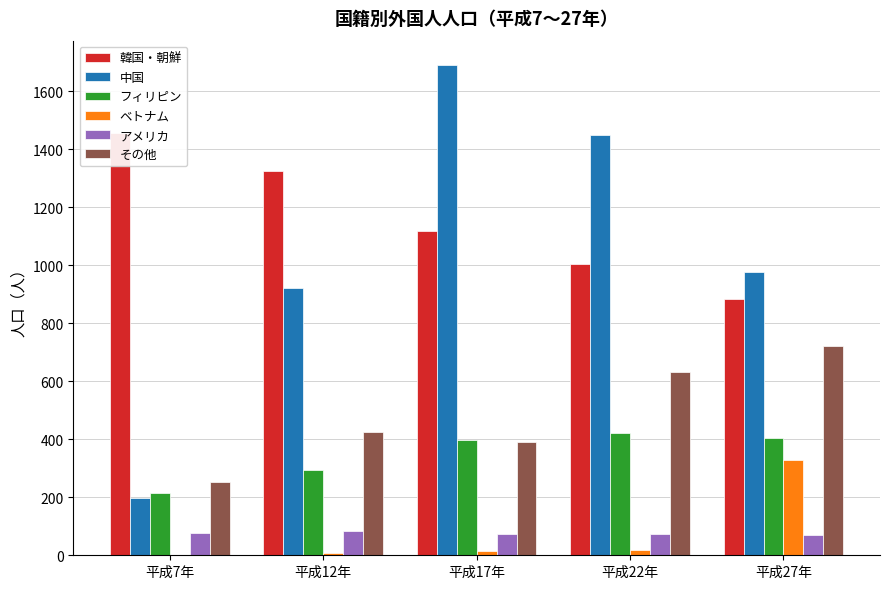

What is the approximate value of 韓国・朝鮮 at 平成7年?

1457